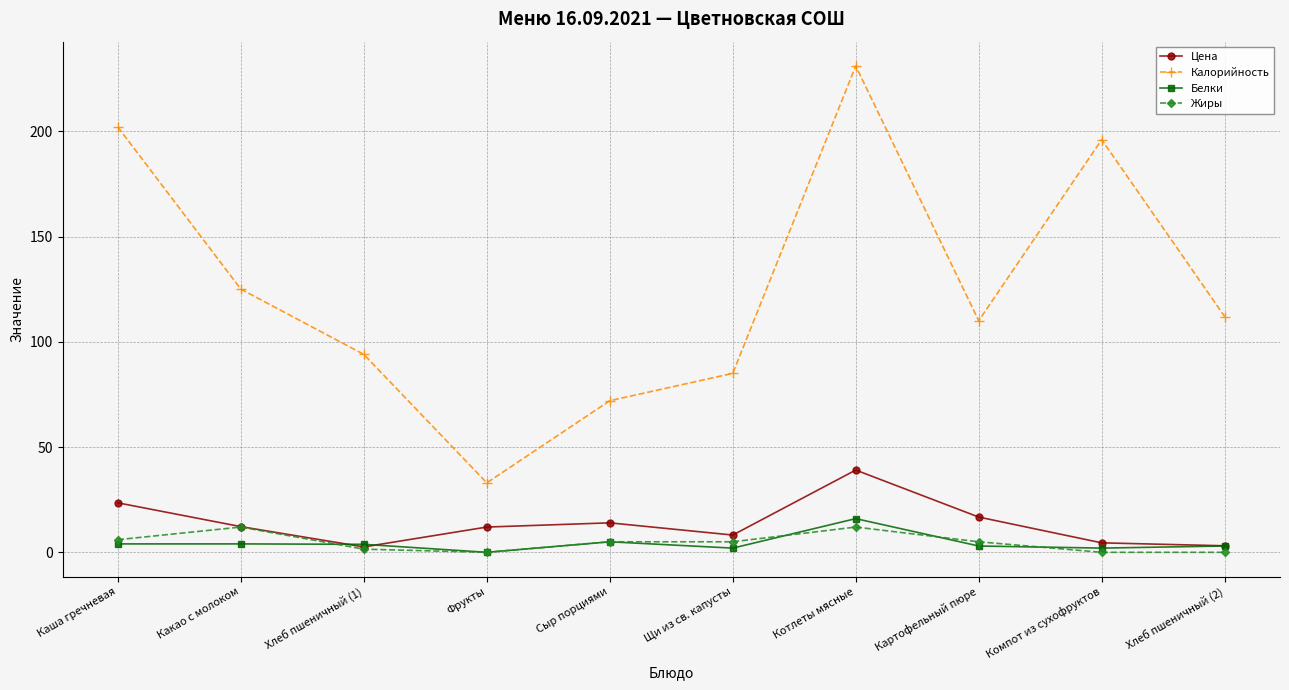

What is the label of the 6th point from the right?

Сыр порциями